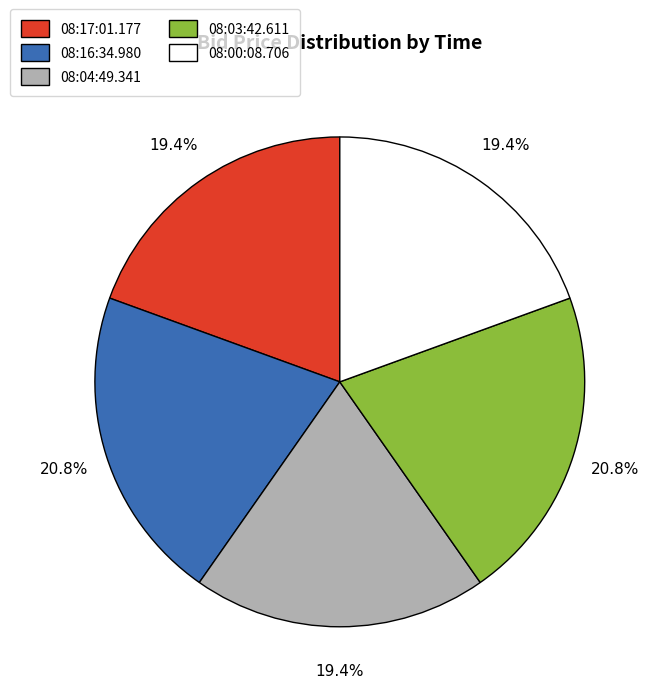

True or false: 08:00:08.706 accounts for 19% of the total.

True